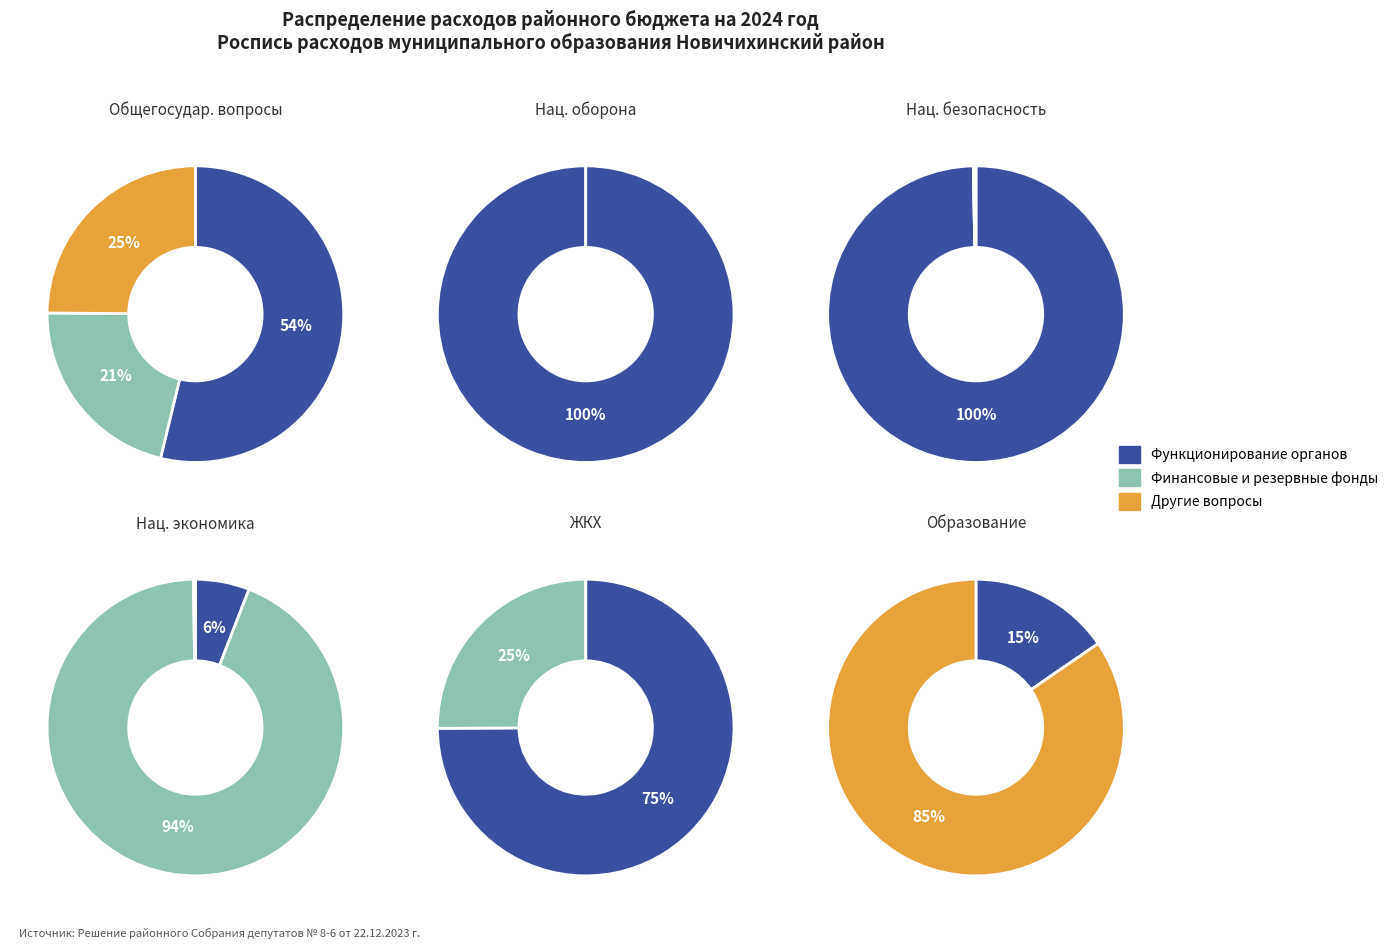

What is the total percentage of 0 and 1?

100.0%